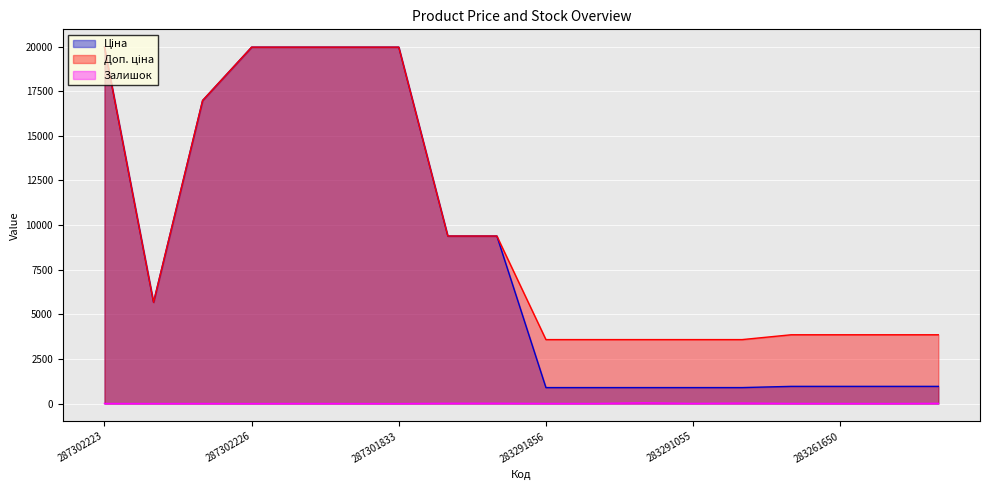

What is the total value across all series at 283291651?

4485.5